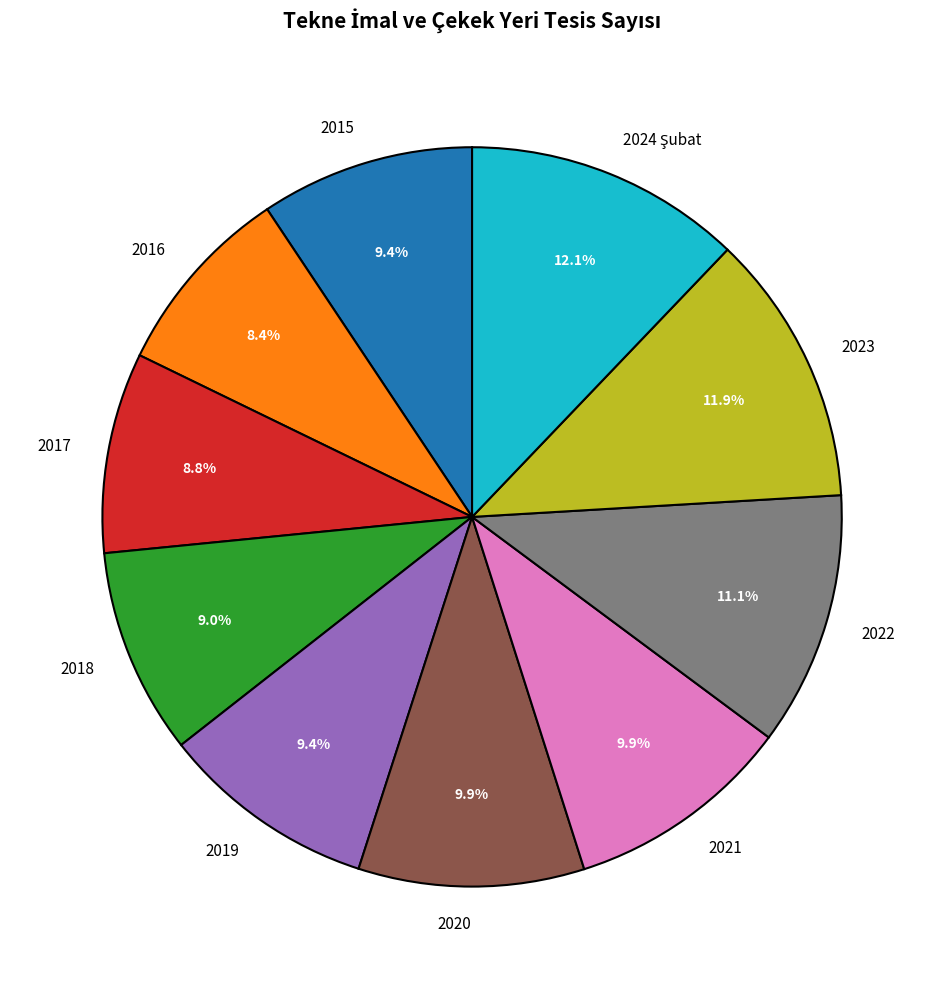

Combined, do 2018 and 2021 account for over 50%?

No